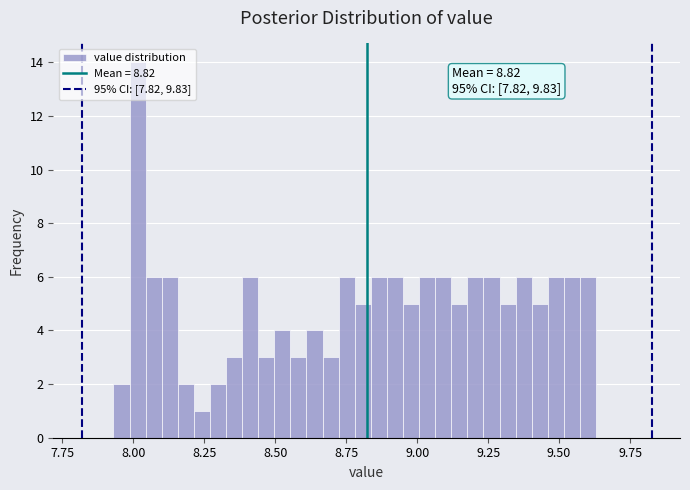

Read against the x-axis, roughly where is the centre of the tallest bar?

8.00